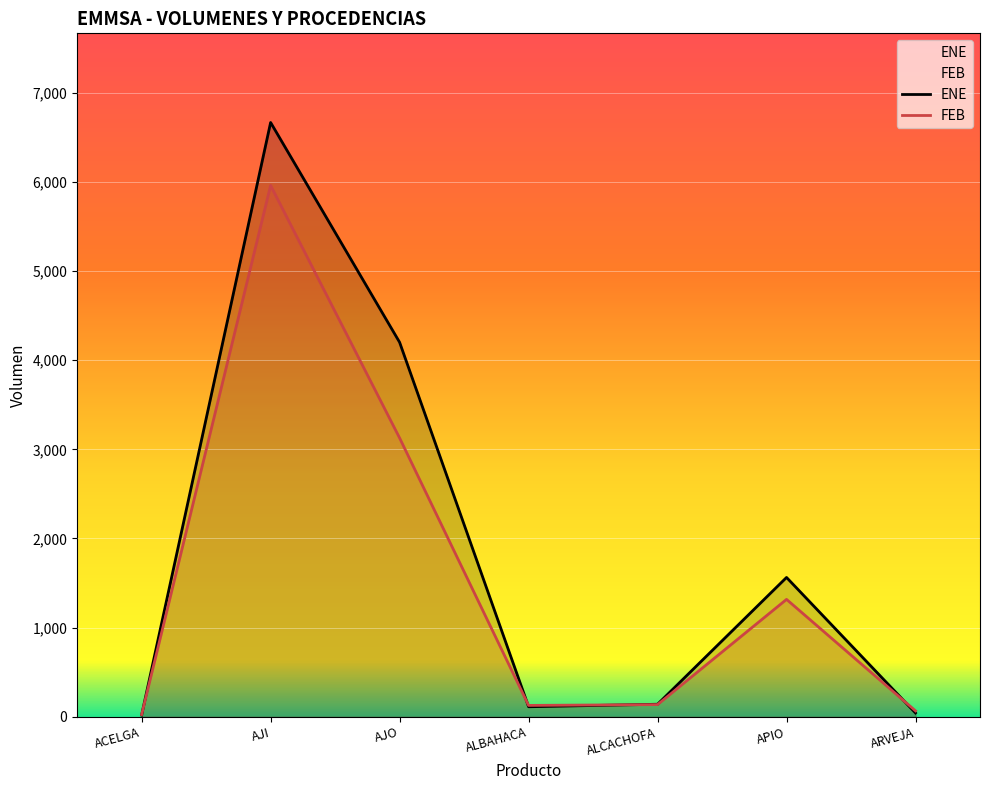

What is the average value of the ENE series?

1821